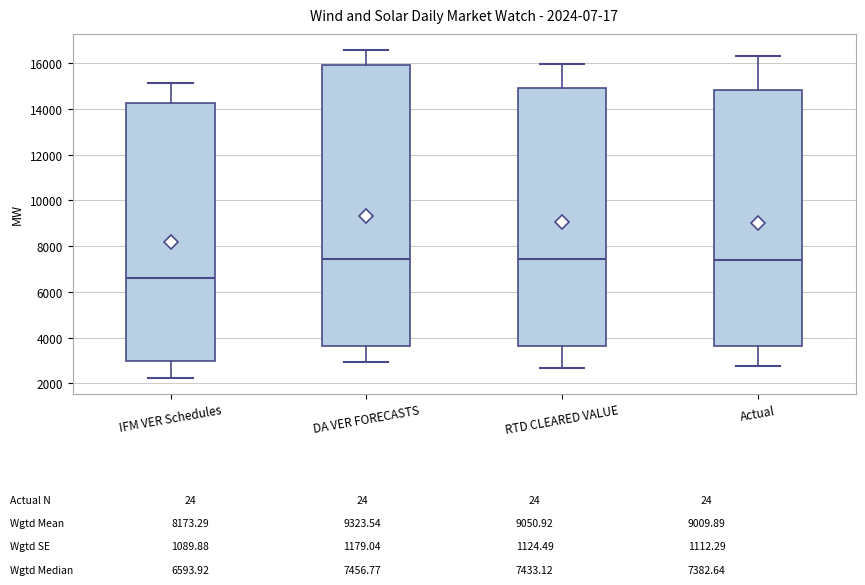

Which box is the tallest, from its lower edge to its upper edge?

DA VER FORECASTS